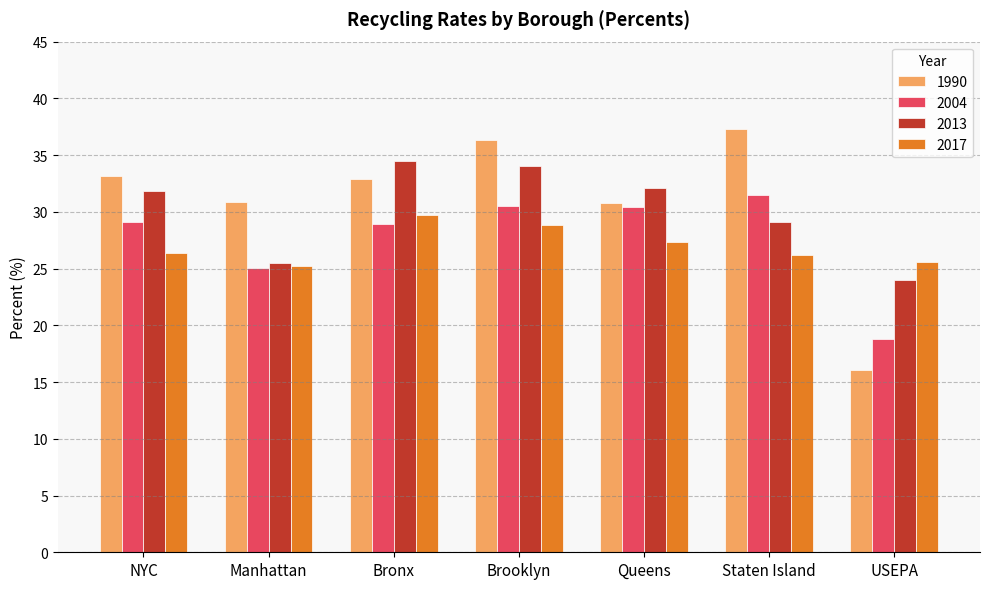

What is the difference between the maximum and second lowest values in the 1990 series?

6.5